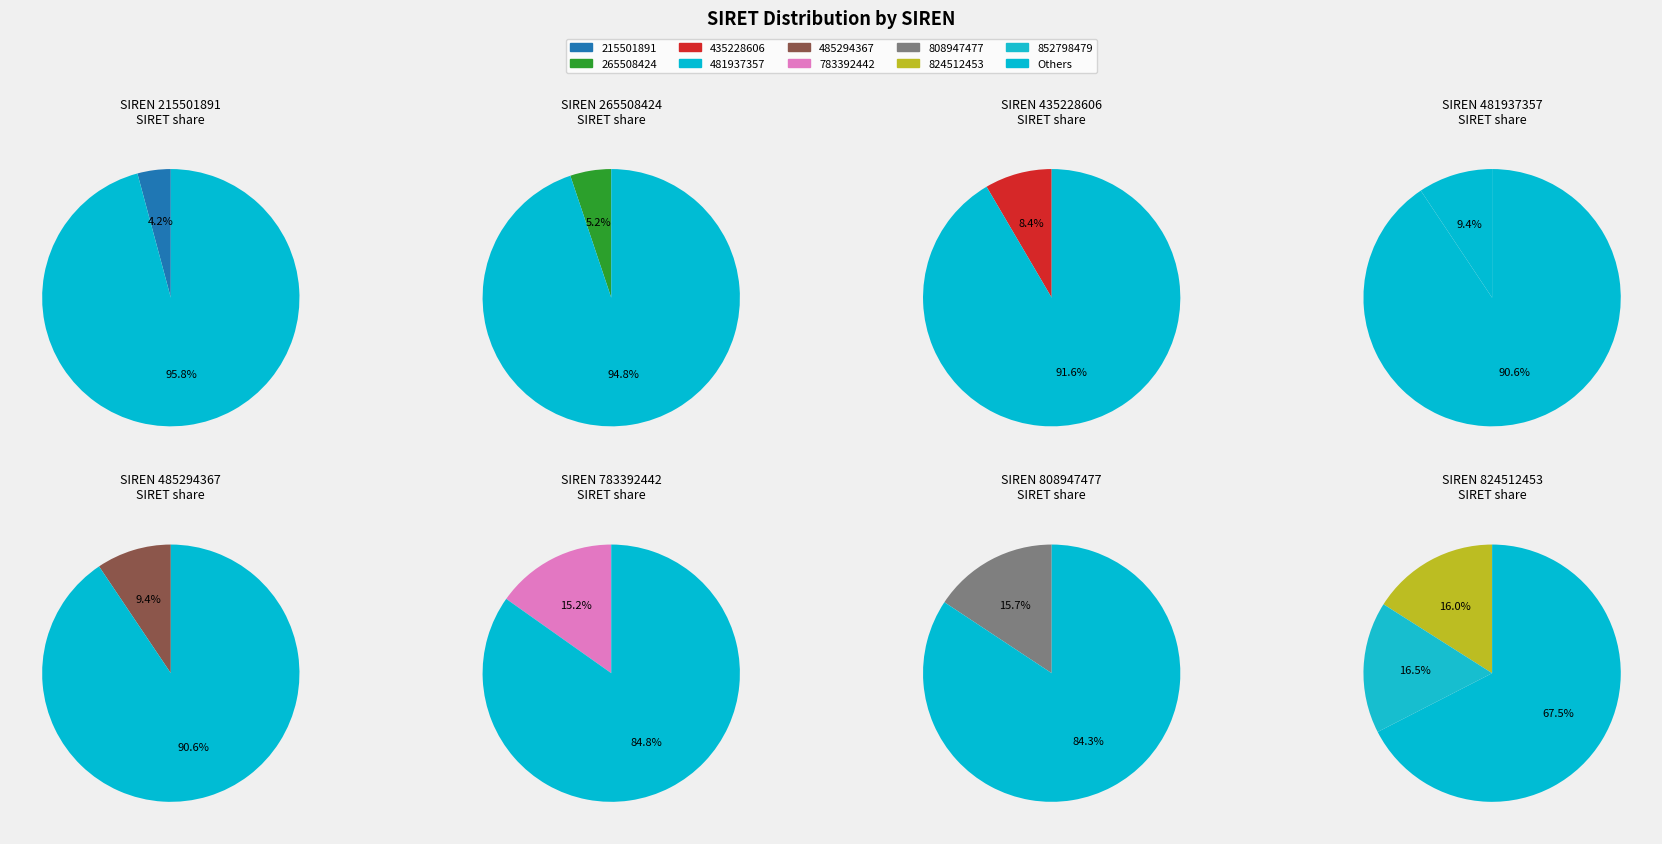

What is the ratio of the value at 852798479 to the value at 783392442?

1.1